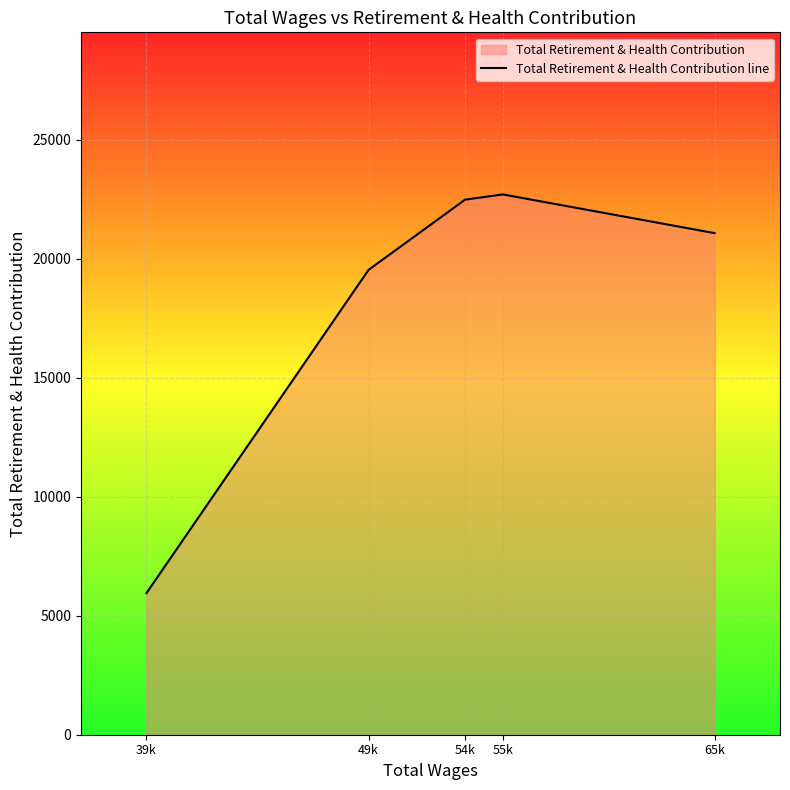

What is the approximate value at 55k, to the nearest 50?

22700